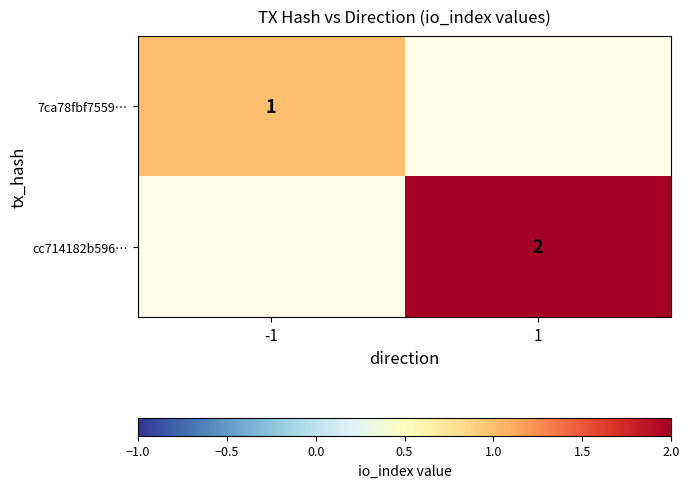

Between -1 and 1, which is larger?

1